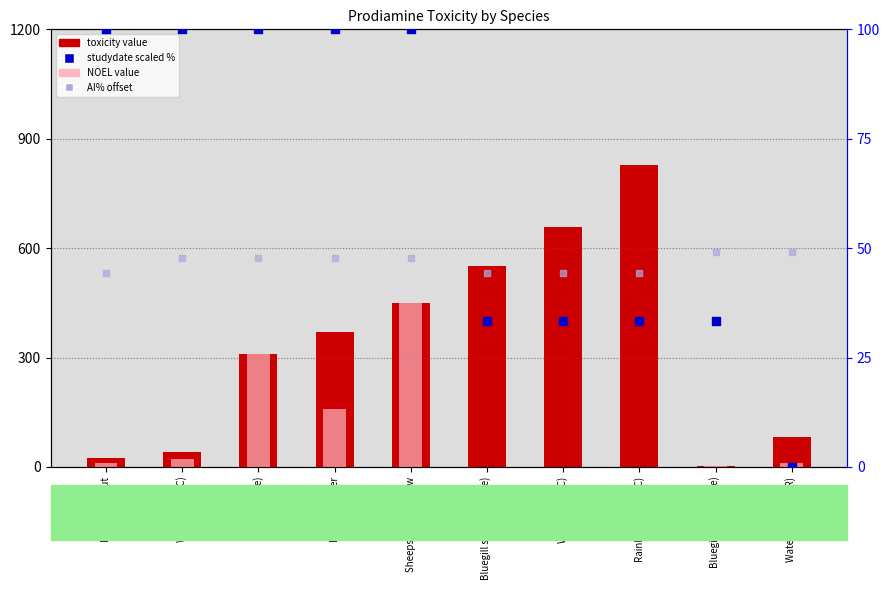

What are all the series names shown in the legend?

toxicity value, NOEL value, studydate (scaled %), AI% (offset)